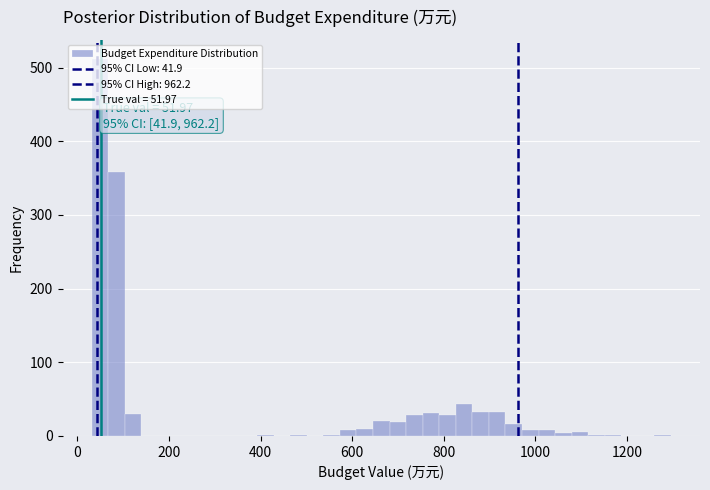

Around what value on the x-axis is the tallest bar? Give the approximate position of its centre, as read against the axis.

40